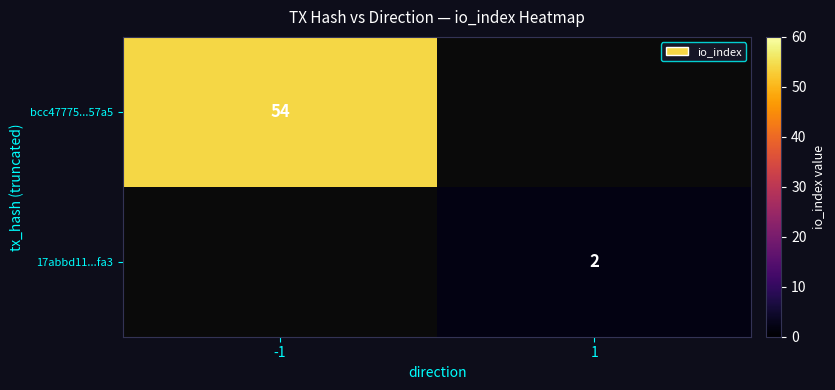

Is it true that 17abbd11...fa3 equals 2 at 1?

True